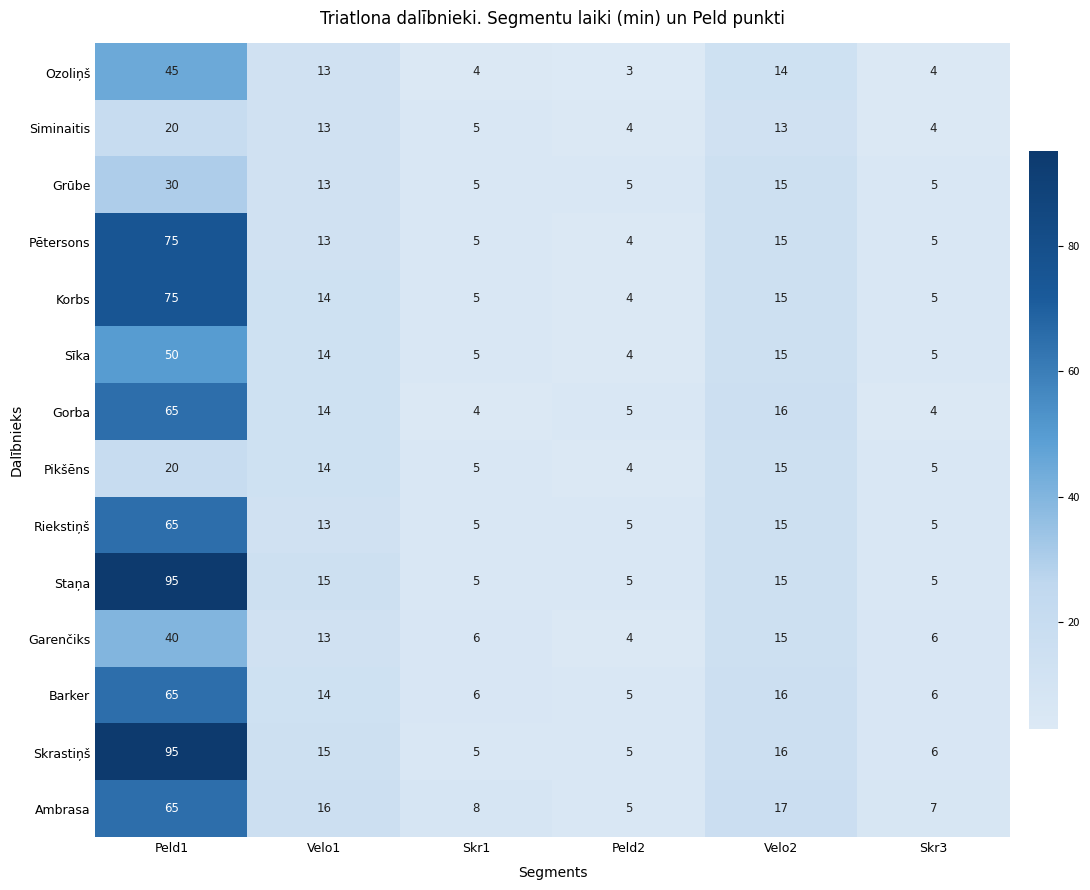

Where is Barker nearest to the value 35?

Velo2